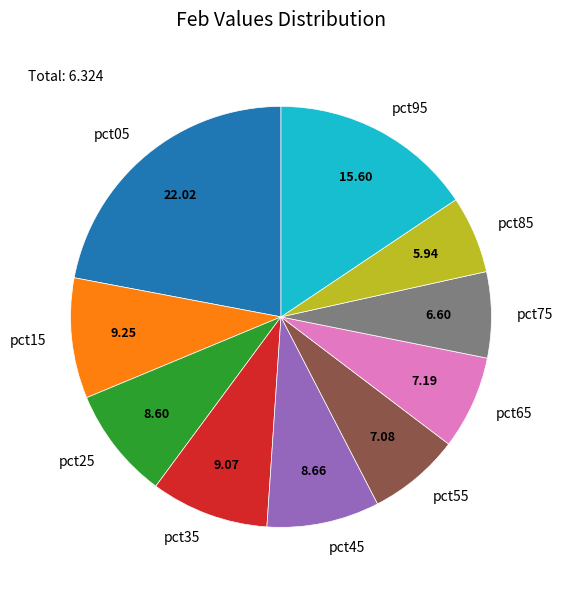

Which slice is the smallest?

pct85